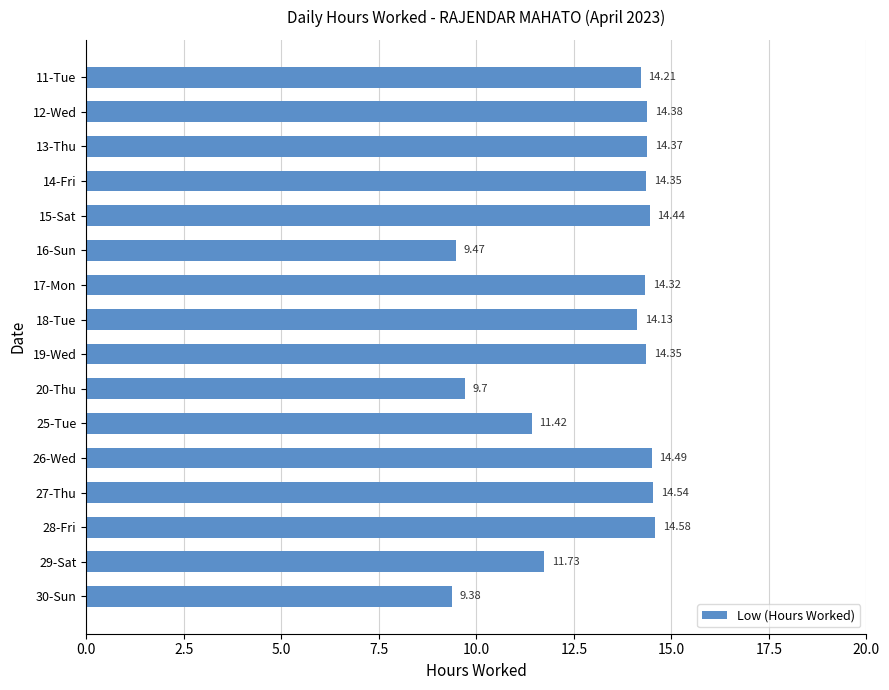

What is the sum of the values at 20-Thu and 13-Thu?

24.1